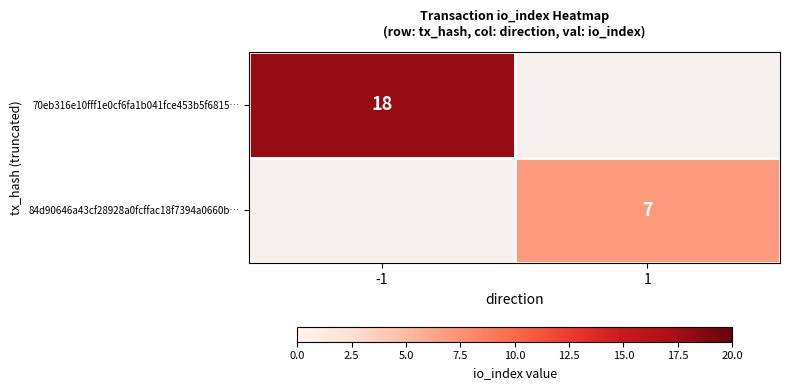

Is it true that 70eb316e10fff1e0cf6fa1b041fce453b5f6815… equals 12 at -1?

False